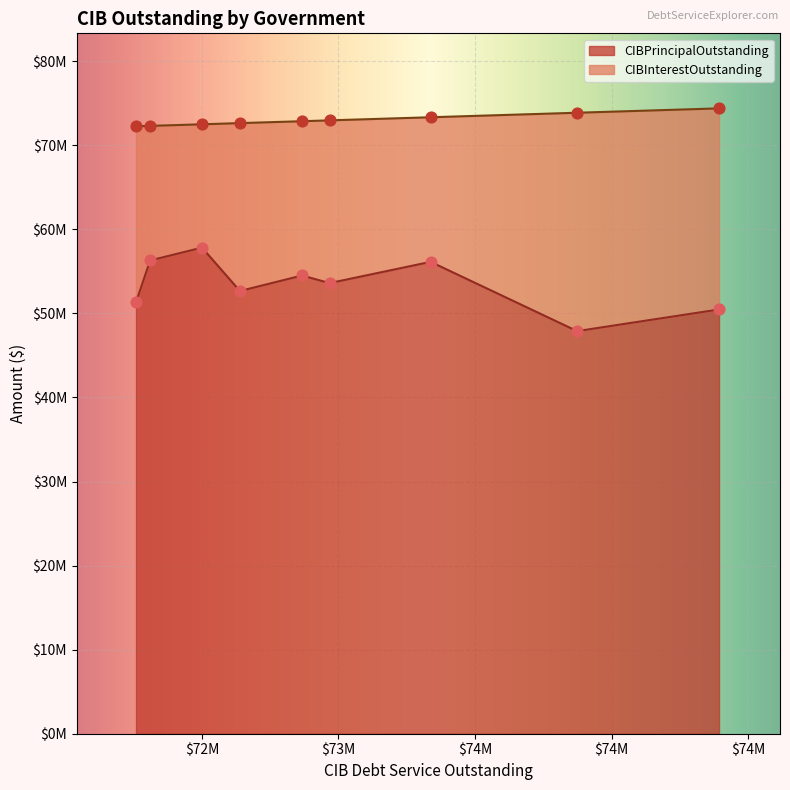

What are all the series names shown in the legend?

CIBPrincipalOutstanding, CIBInterestOutstanding